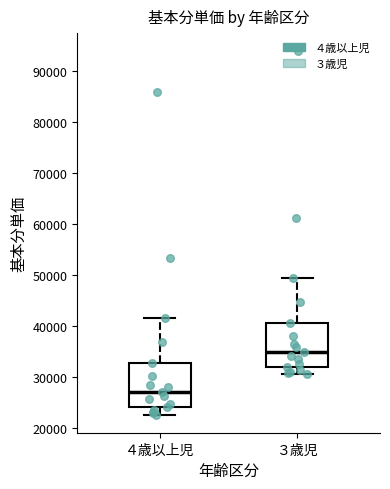

Where is the upper edge of the box for ３歳児 on the y-axis? The values are not printed on the chart, so give them approximately, as read against the axis.

41000